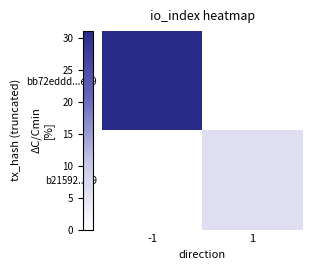

At how many categories does at least one series exceed 8?

1